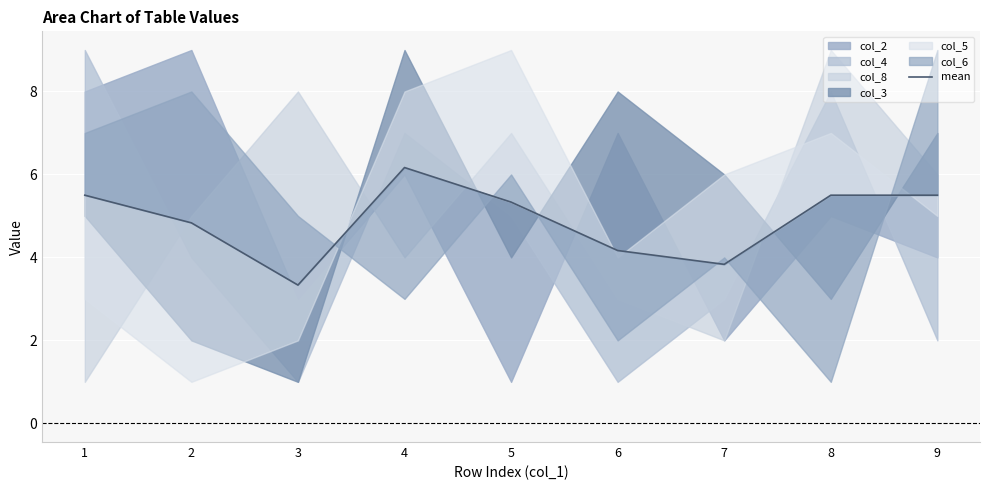

What is the maximum value shown in the chart?

6.2